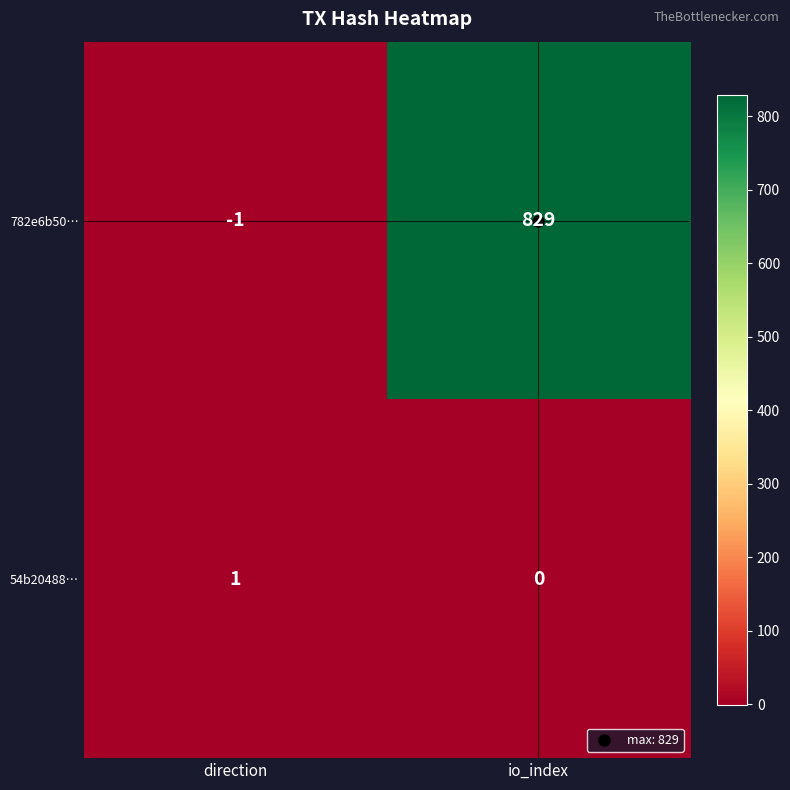

How many categories are shown in the chart?

2